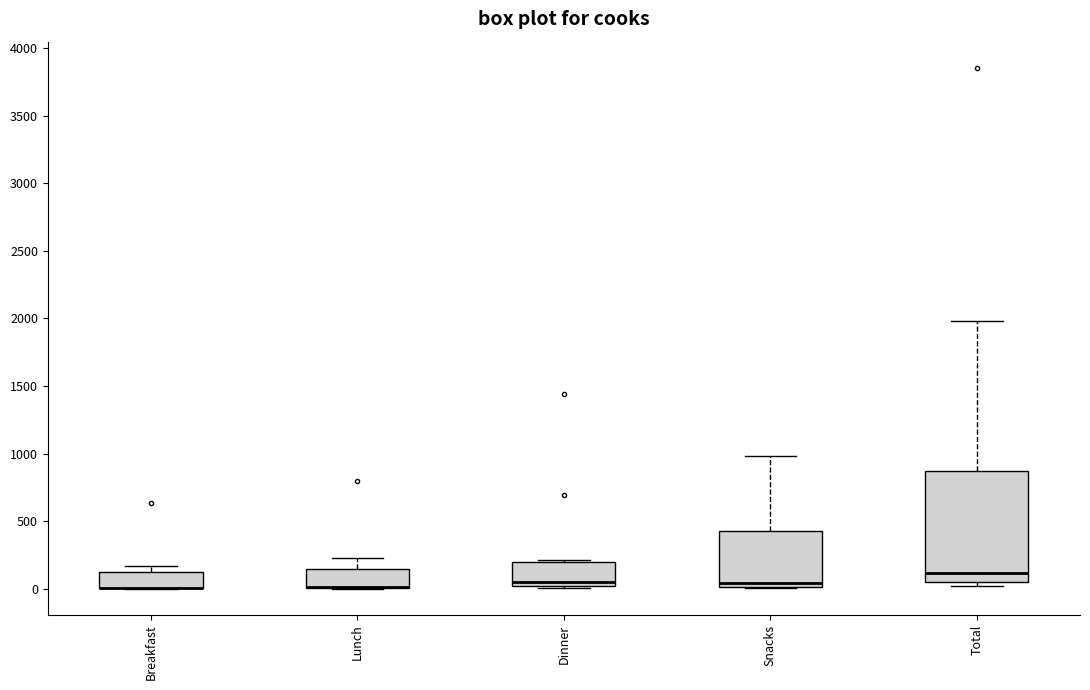

Which box is the tallest, from its lower edge to its upper edge?

Total